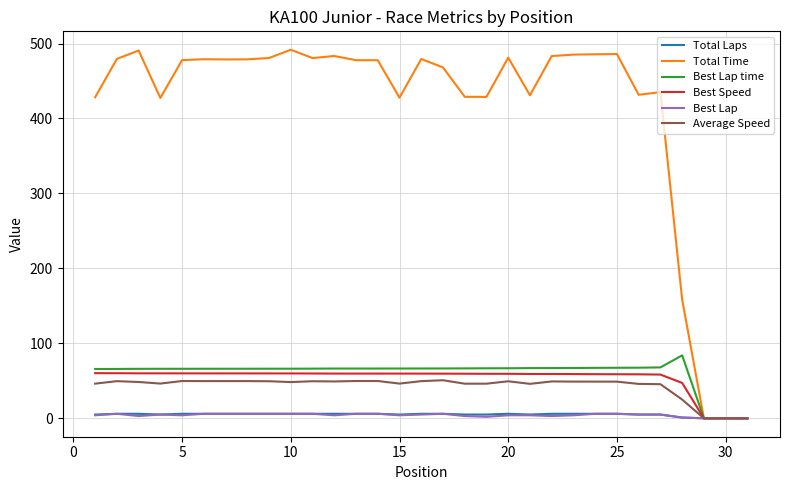

What is the maximum value shown in the chart?

491.7